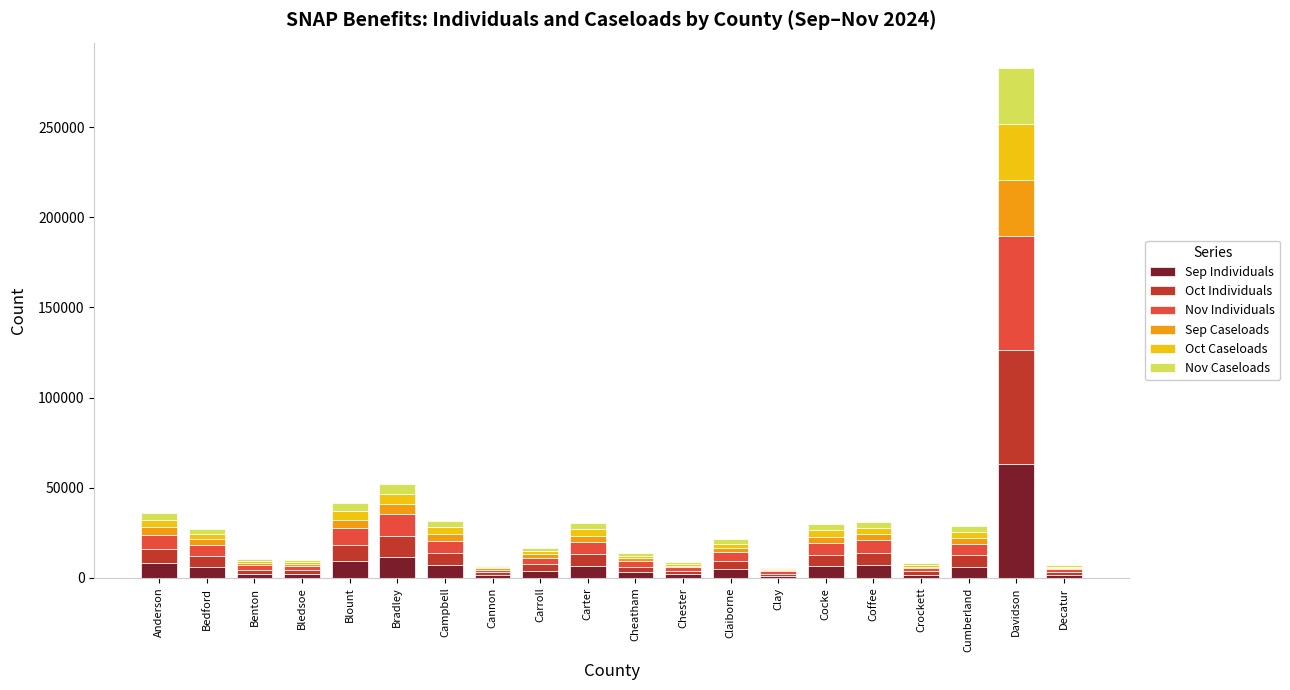

At which category is the sum across all series the highest?

Davidson